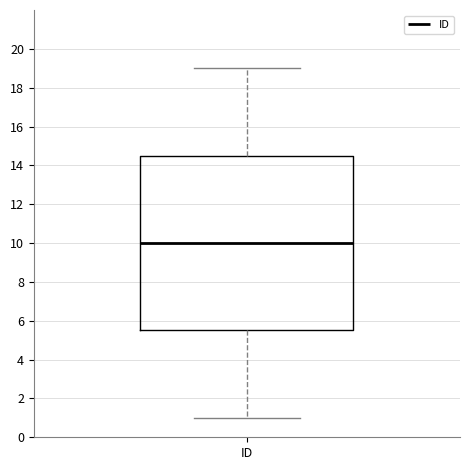

Where does the median line of the box for ID sit on the y-axis? The values are not printed on the chart, so give them approximately, as read against the axis.

10.0